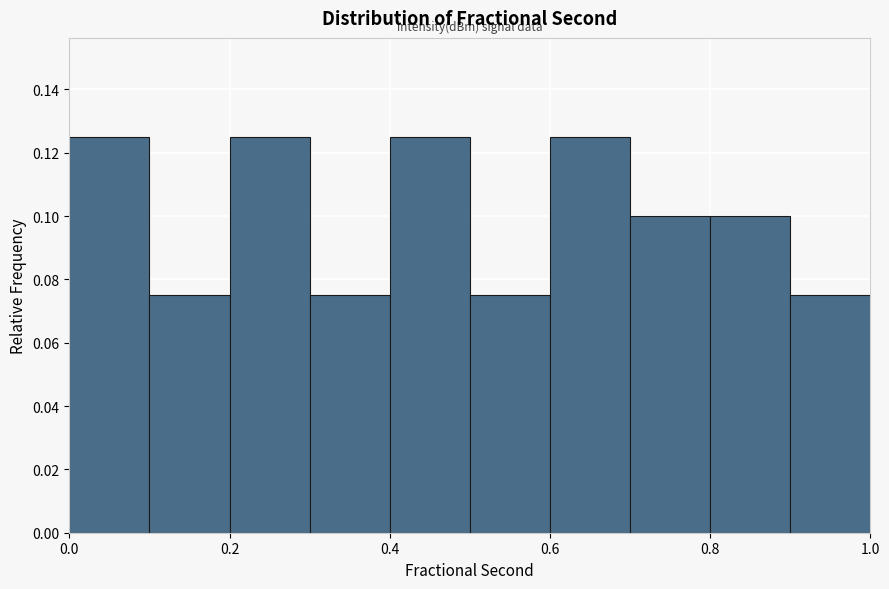

Reading left to right, transcribe this chart: for each bar, give the range it covers on the x-axis and its height. The values are not printed on the chart, so give them approximately, as read against the axis.

0.0 to 0.1: 0.126
0.1 to 0.2: 0.076
0.2 to 0.3: 0.126
0.3 to 0.4: 0.076
0.4 to 0.5: 0.126
0.5 to 0.6: 0.076
0.6 to 0.7: 0.126
0.7 to 0.8: 0.100
0.8 to 0.9: 0.100
0.9 to 1.0: 0.076